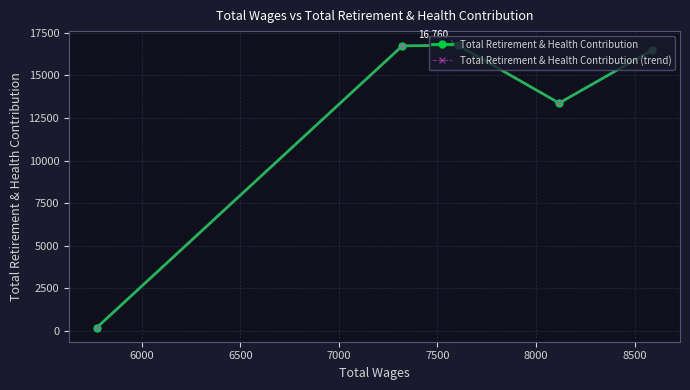

What is the difference between the Total Retirement & Health Contribution (trend) values at 7000 and 6000?

3356